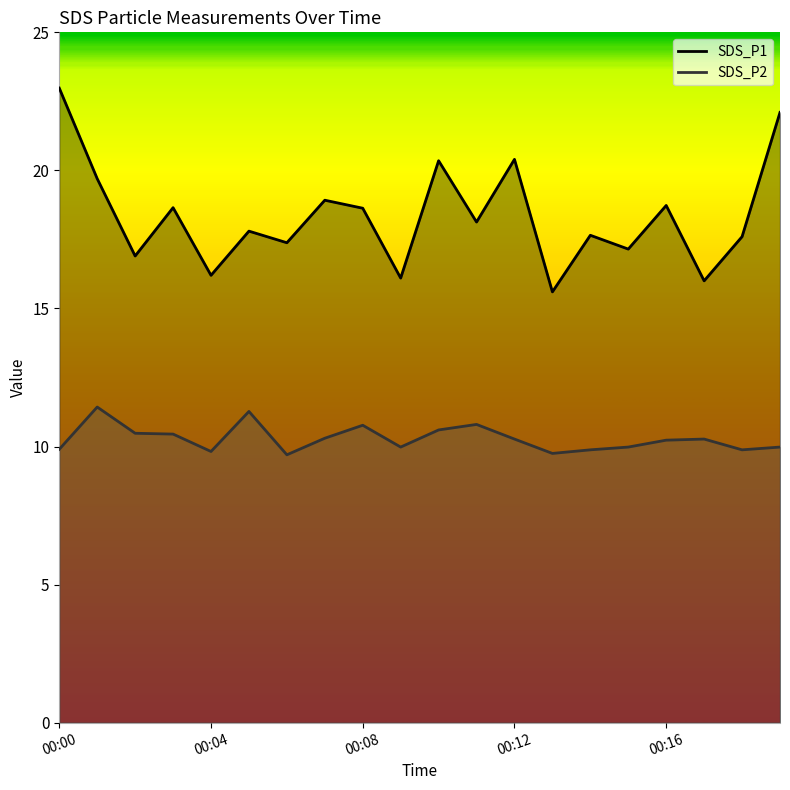

True or false: SDS_P2 and SDS_P1 intersect in this chart.

False